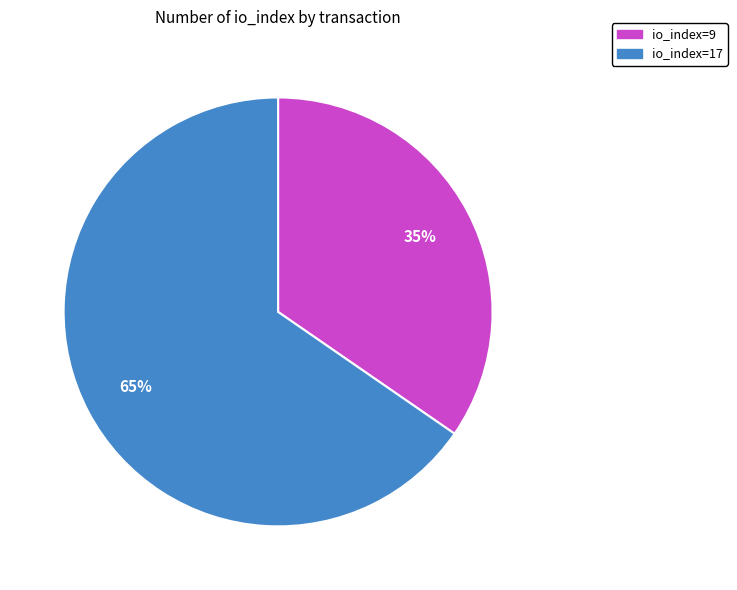

What is the ratio of the value at io_index=17 to the value at io_index=9?

1.9